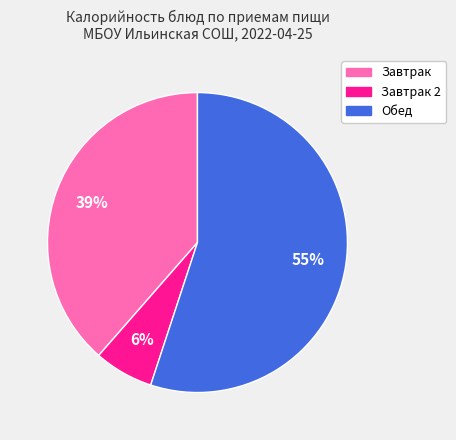

Count the number of slices in the pie.

3